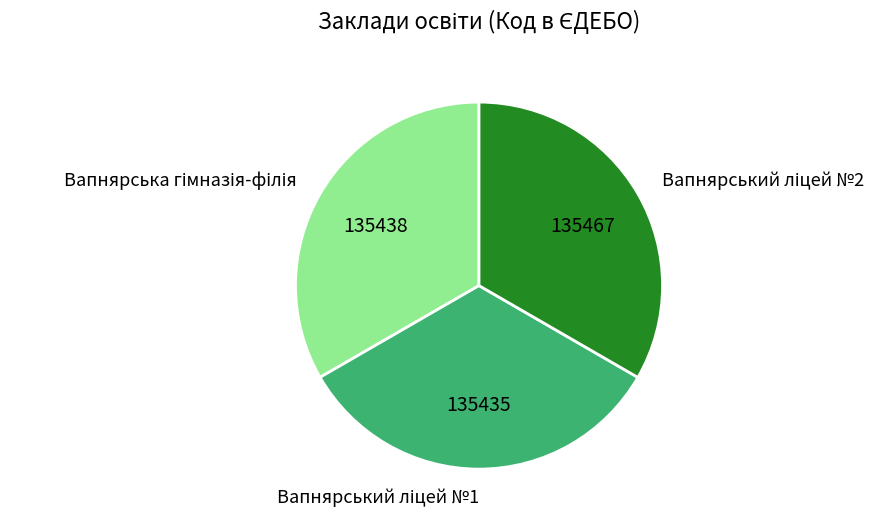

Is there a majority slice in this chart?

No